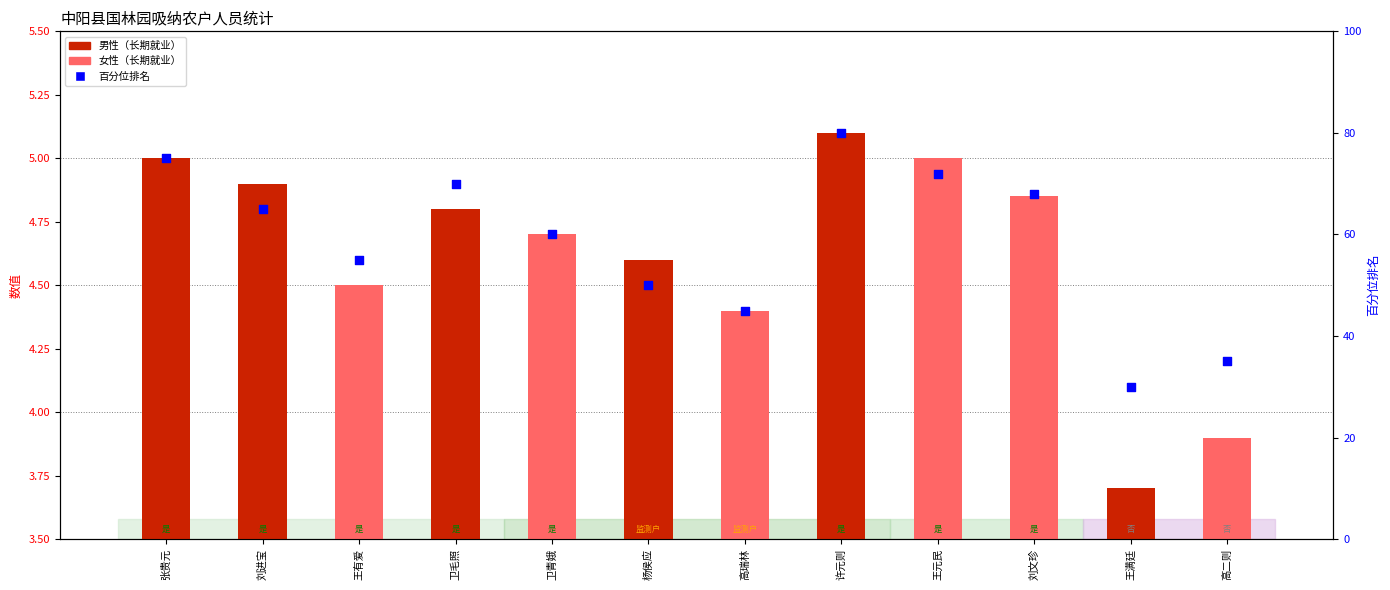

Which series has the largest total across all categories?

百分位排名